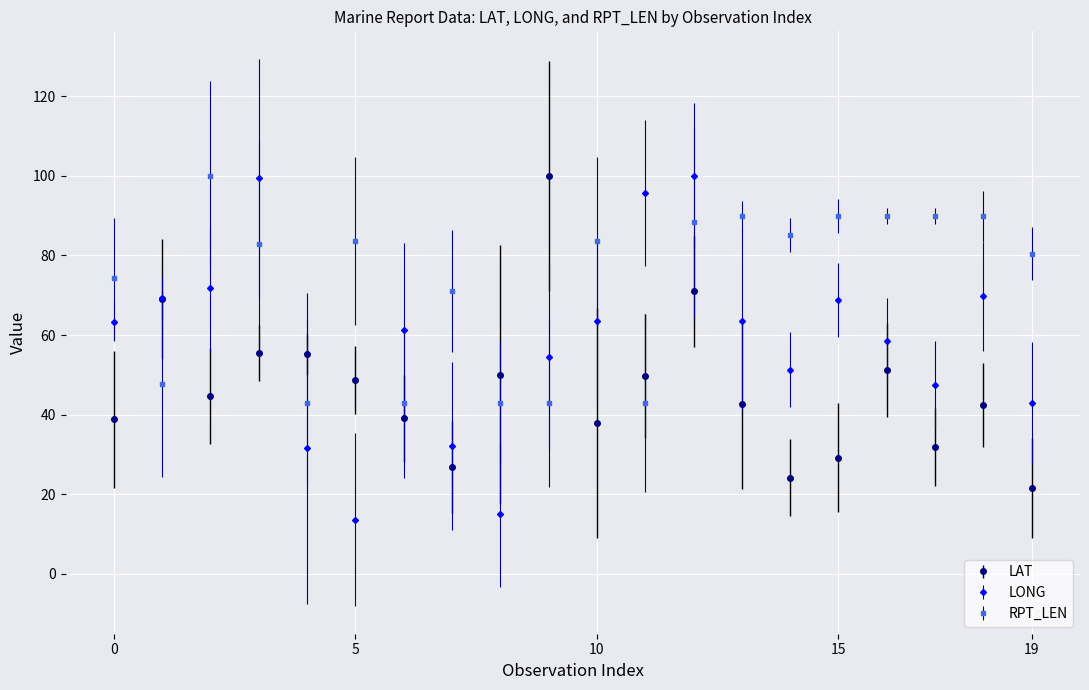

What is the value of the LONG point at the 13th from the left?

100.0